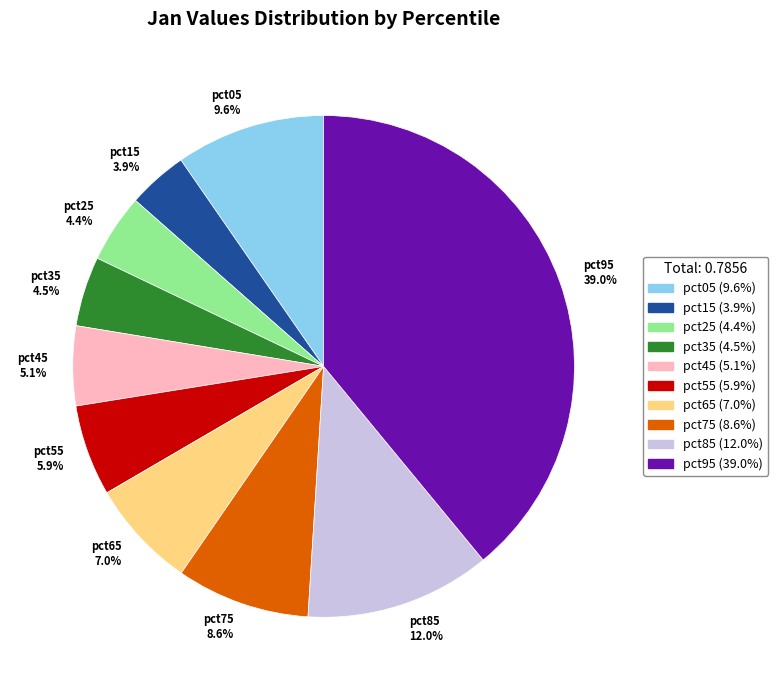

What percentage is the pct95 slice, to the nearest percent?

39%